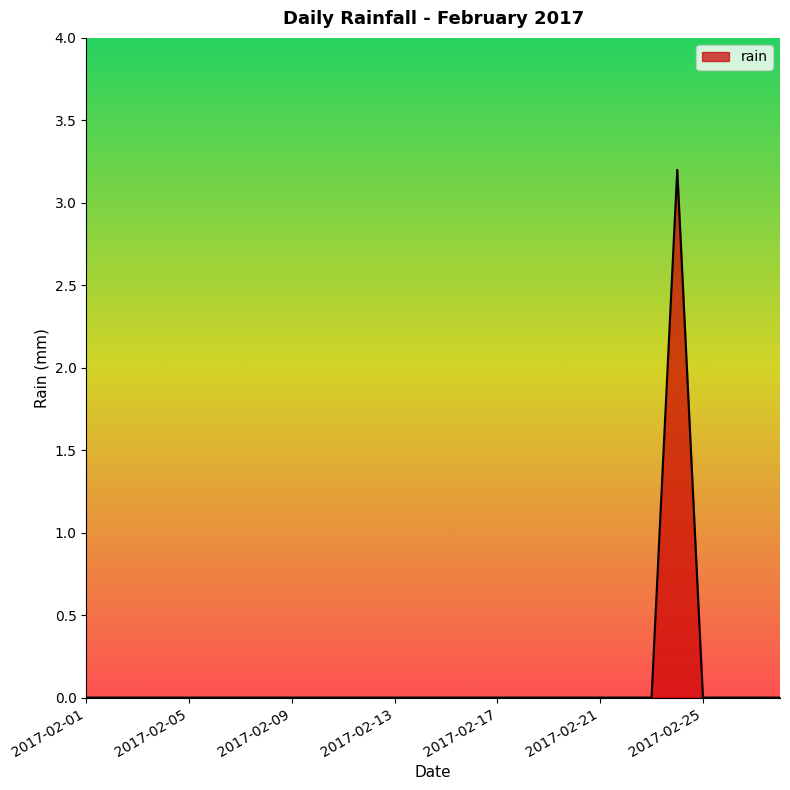

What is the maximum value shown in the chart?

3.2